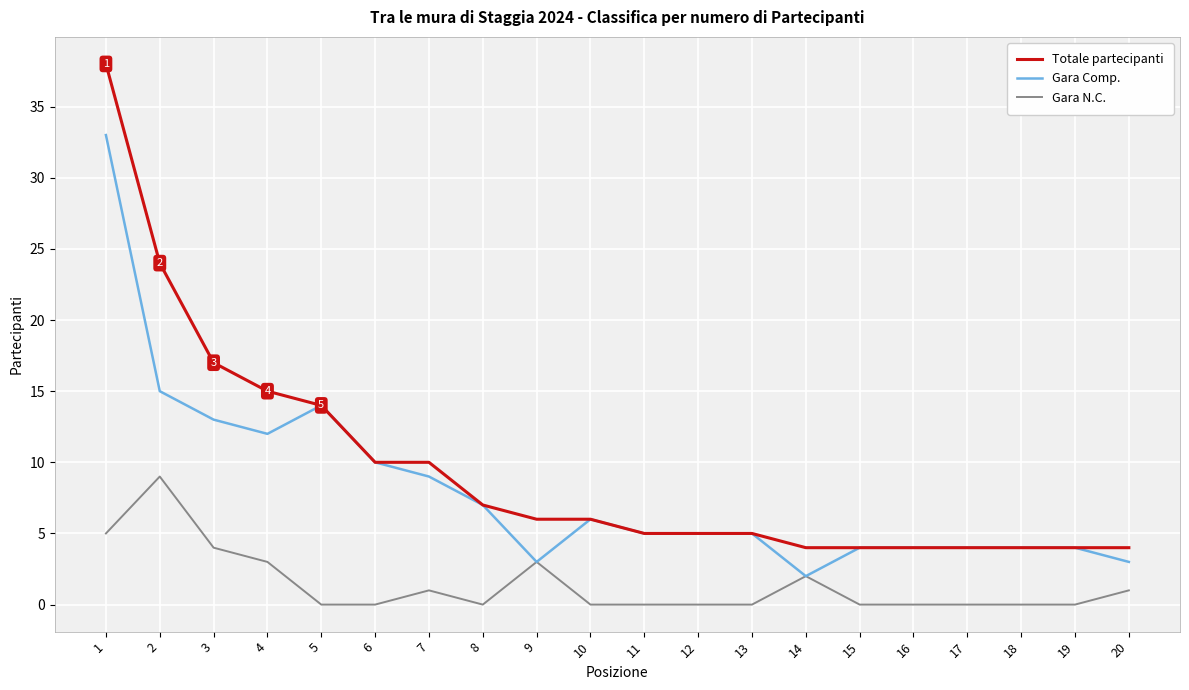

What is the maximum value for Gara Comp.?

33